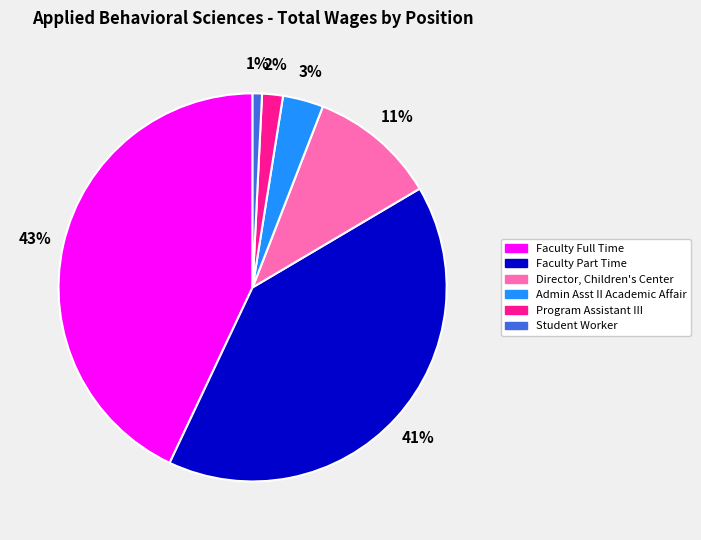

What is the ratio of the value at Admin Asst II Academic Affair to the value at Director, Children's Center?

0.3